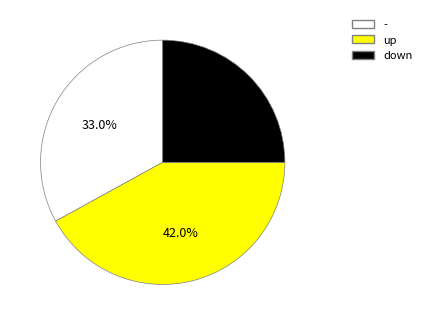

Which slice is the largest?

up